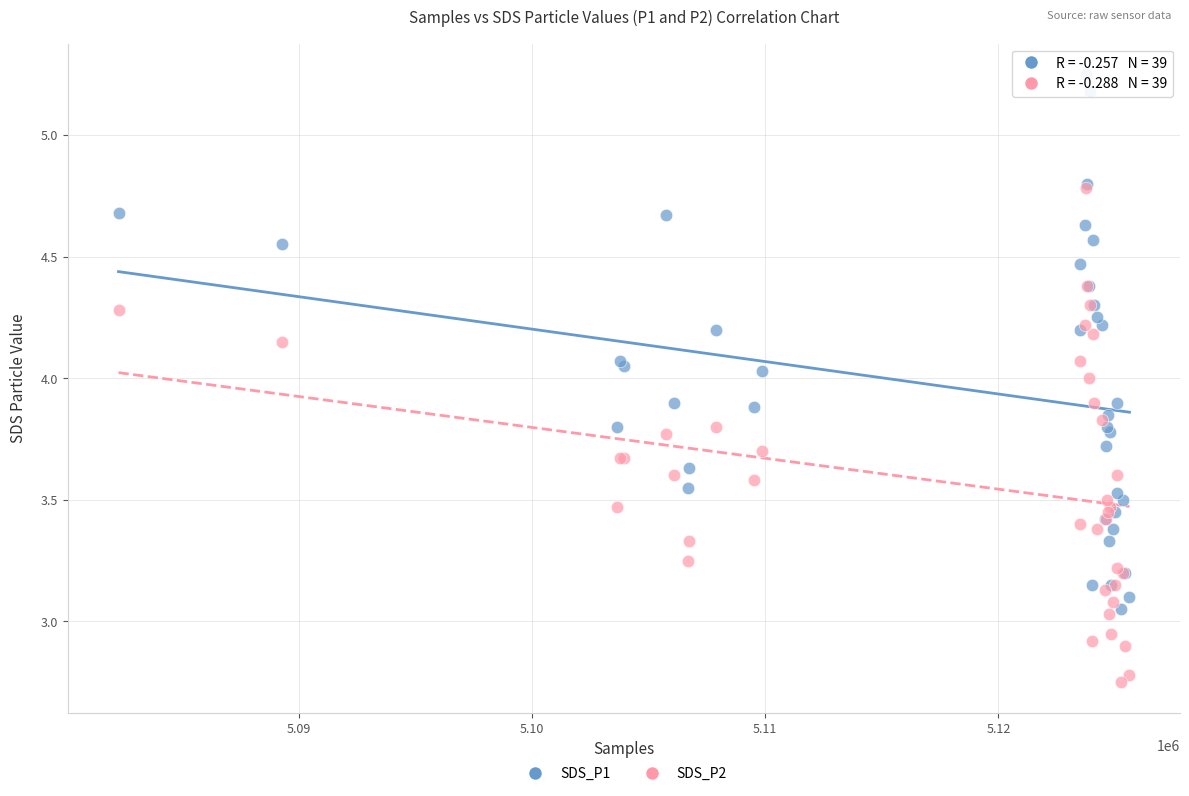

What are all the series names shown in the legend?

SDS_P1, SDS_P2